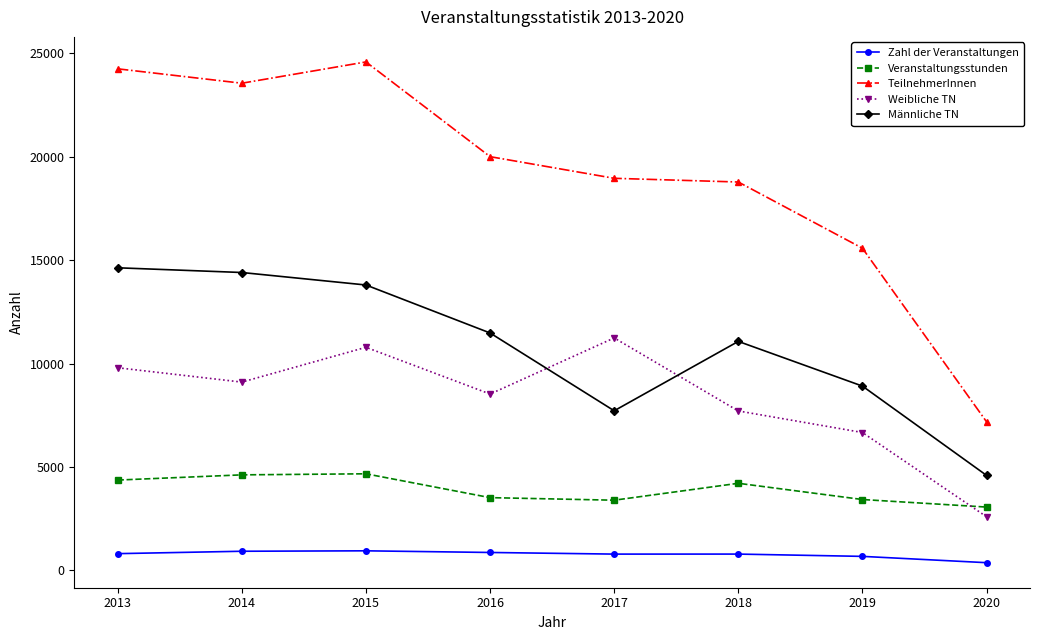

True or false: Veranstaltungsstunden and TeilnehmerInnen intersect in this chart.

False